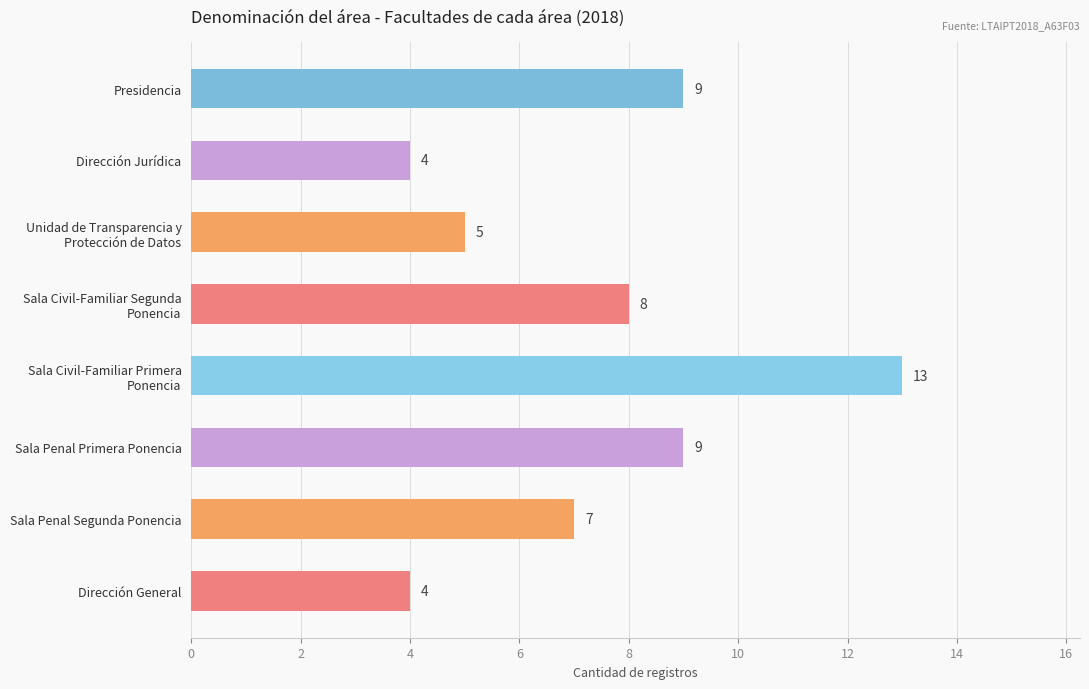

Count the number of data series in this chart.

1